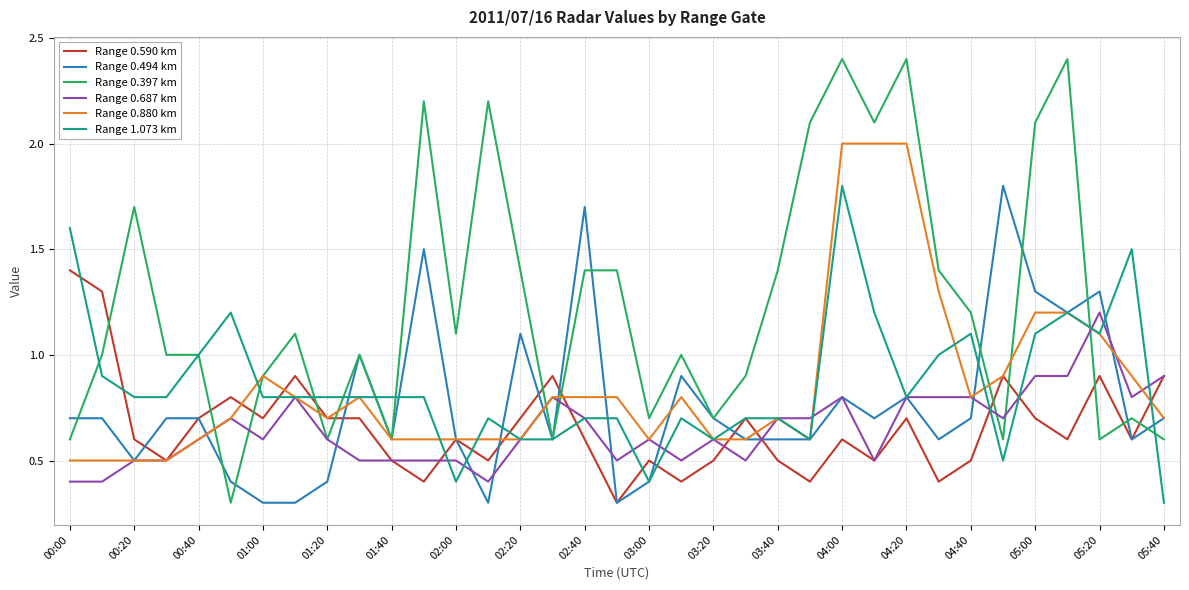

Reading right to left, list all the values displayed in this chart.

Range 0.590 km: 0.9	0.6	0.9	0.6	0.7	0.9	0.5	0.4	0.7	0.5	0.6	0.4	0.5	0.7	0.5	0.4	0.5	0.3	0.6	0.9	0.7	0.5	0.6	0.4	0.5	0.7	0.7	0.9	0.7	0.8	0.7	0.5	0.6	1.3	1.4
Range 0.494 km: 0.7	0.6	1.3	1.2	1.3	1.8	0.7	0.6	0.8	0.7	0.8	0.6	0.6	0.6	0.7	0.9	0.4	0.3	1.7	0.6	1.1	0.3	0.6	1.5	0.6	1.0	0.4	0.3	0.3	0.4	0.7	0.7	0.5	0.7	0.7
Range 0.397 km: 0.6	0.7	0.6	2.4	2.1	0.6	1.2	1.4	2.4	2.1	2.4	2.1	1.4	0.9	0.7	1.0	0.7	1.4	1.4	0.6	1.4	2.2	1.1	2.2	0.6	1.0	0.6	1.1	0.9	0.3	1.0	1.0	1.7	1.0	0.6
Range 0.687 km: 0.9	0.8	1.2	0.9	0.9	0.7	0.8	0.8	0.8	0.5	0.8	0.7	0.7	0.5	0.6	0.5	0.6	0.5	0.7	0.8	0.6	0.4	0.5	0.5	0.5	0.5	0.6	0.8	0.6	0.7	0.6	0.5	0.5	0.4	0.4
Range 0.880 km: 0.7	0.9	1.1	1.2	1.2	0.9	0.8	1.3	2.0	2.0	2.0	0.6	0.7	0.6	0.6	0.8	0.6	0.8	0.8	0.8	0.6	0.6	0.6	0.6	0.6	0.8	0.7	0.8	0.9	0.7	0.6	0.5	0.5	0.5	0.5
Range 1.073 km: 0.3	1.5	1.1	1.2	1.1	0.5	1.1	1.0	0.8	1.2	1.8	0.6	0.7	0.7	0.6	0.7	0.4	0.7	0.7	0.6	0.6	0.7	0.4	0.8	0.8	0.8	0.8	0.8	0.8	1.2	1.0	0.8	0.8	0.9	1.6